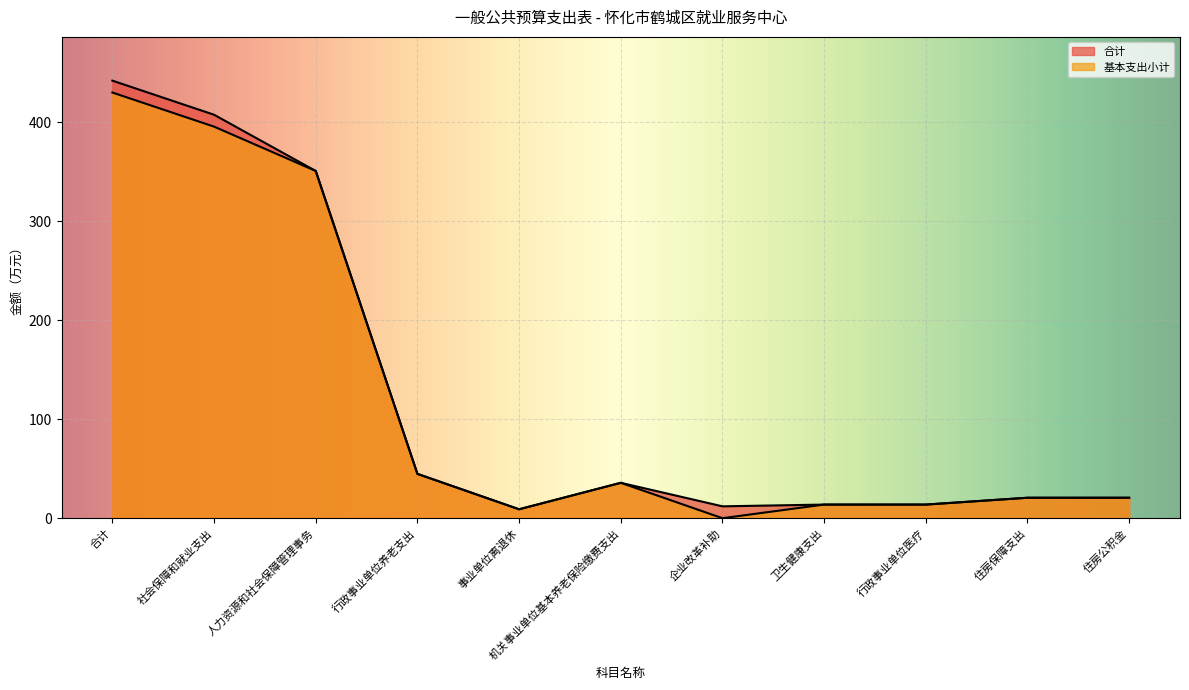

What are all the series names shown in the legend?

合计, 基本支出小计